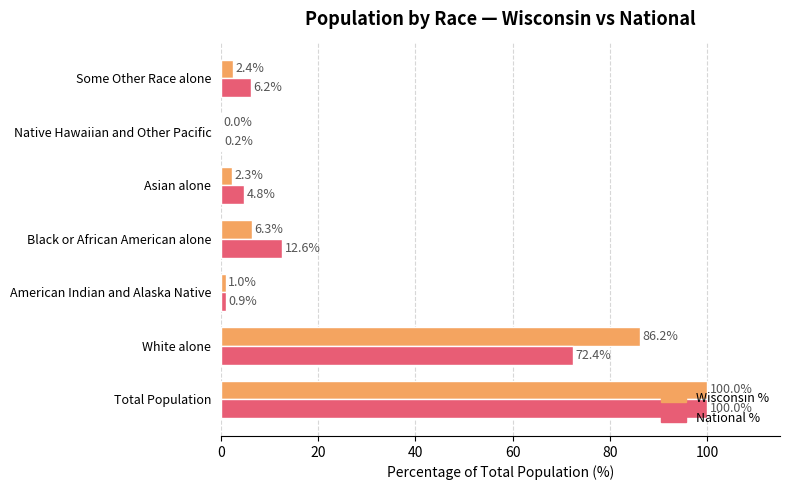

Which series has the largest total across all categories?

Wisconsin %